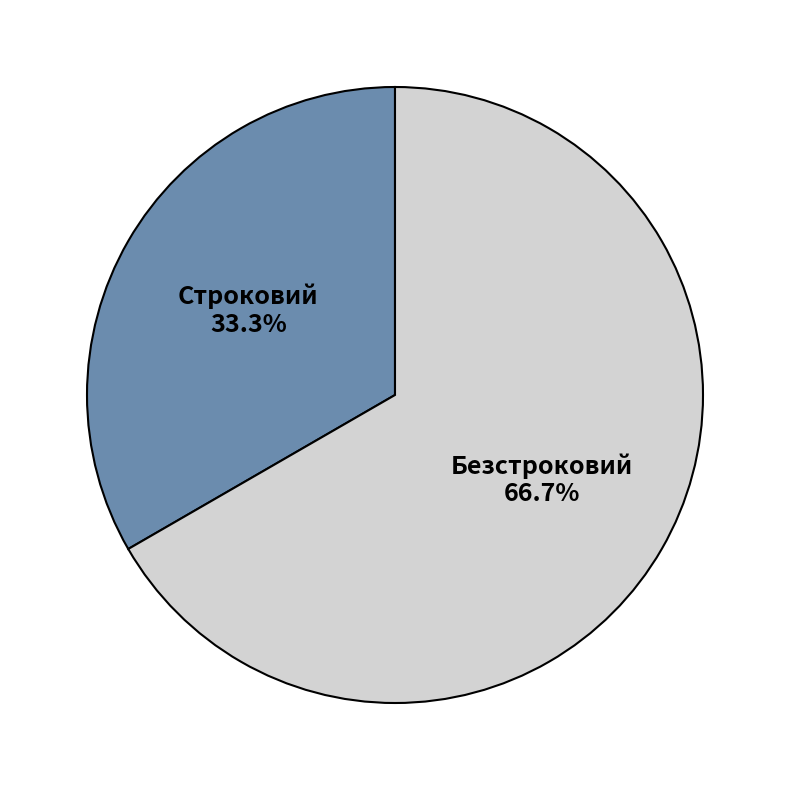

Which category has the smallest portion of the pie?

Строковий